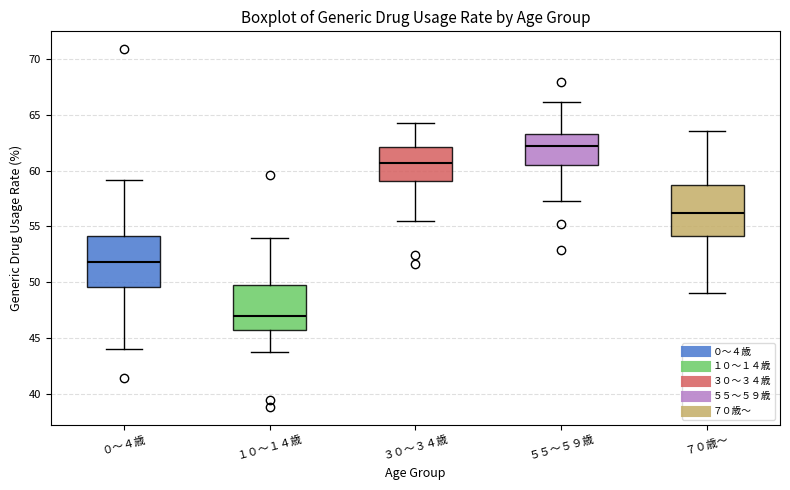

Reading left to right, transcribe this box plot: for each box, give where its median line is, the range the box spans, and where its two whiskers end, as read against the y-axis. The values are not printed on the chart, so give them approximately, as read against the axis.

０～４歳: median 52.0, box 49.5 to 54.0, whiskers 44.0 to 59.0
１０～１４歳: median 47.0, box 45.5 to 49.5, whiskers 43.5 to 54.0
３０～３４歳: median 60.5, box 59.0 to 62.0, whiskers 55.5 to 64.5
５５～５９歳: median 62.0, box 60.5 to 63.5, whiskers 57.5 to 66.0
７０歳～: median 56.0, box 54.0 to 58.5, whiskers 49.0 to 63.5